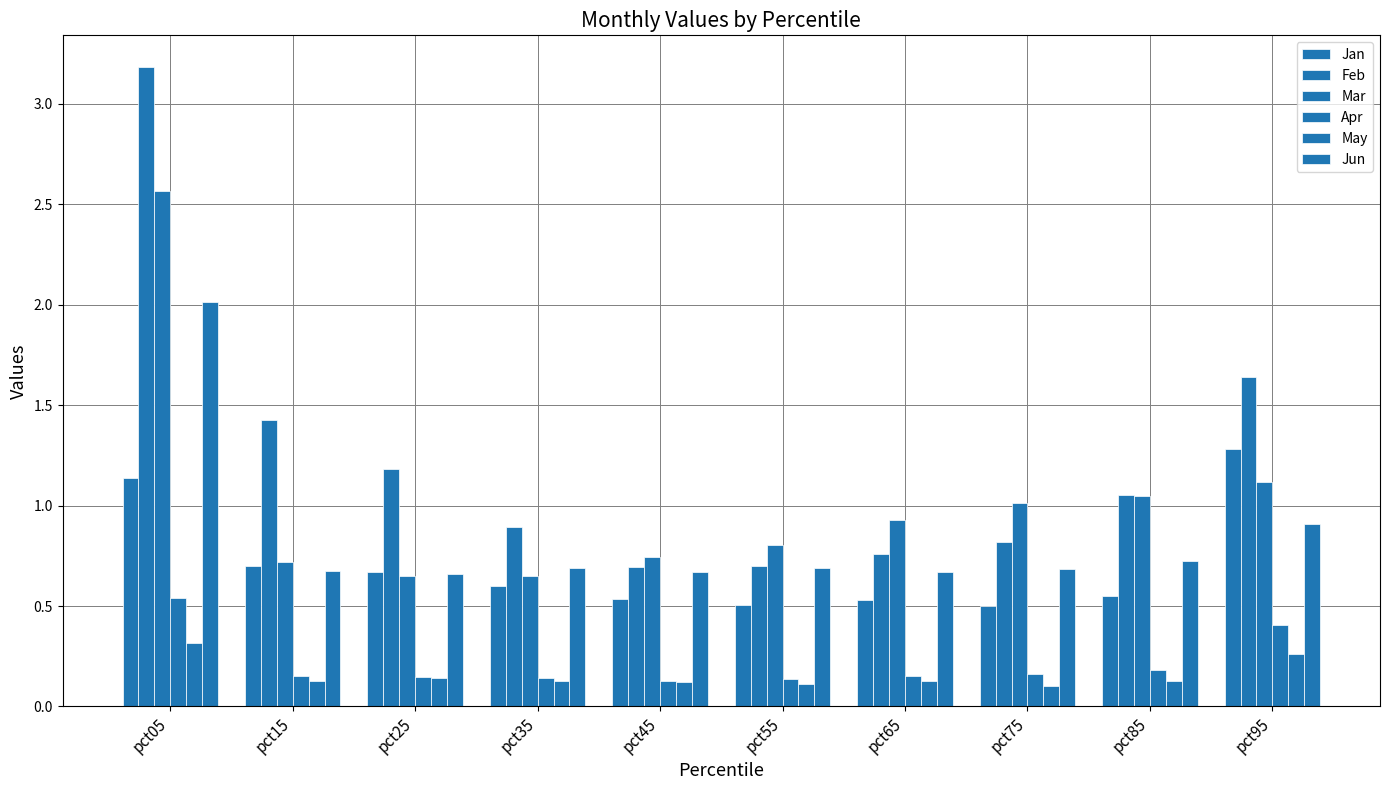

What is the difference between the maximum and second lowest values in the Mar series?

1.9